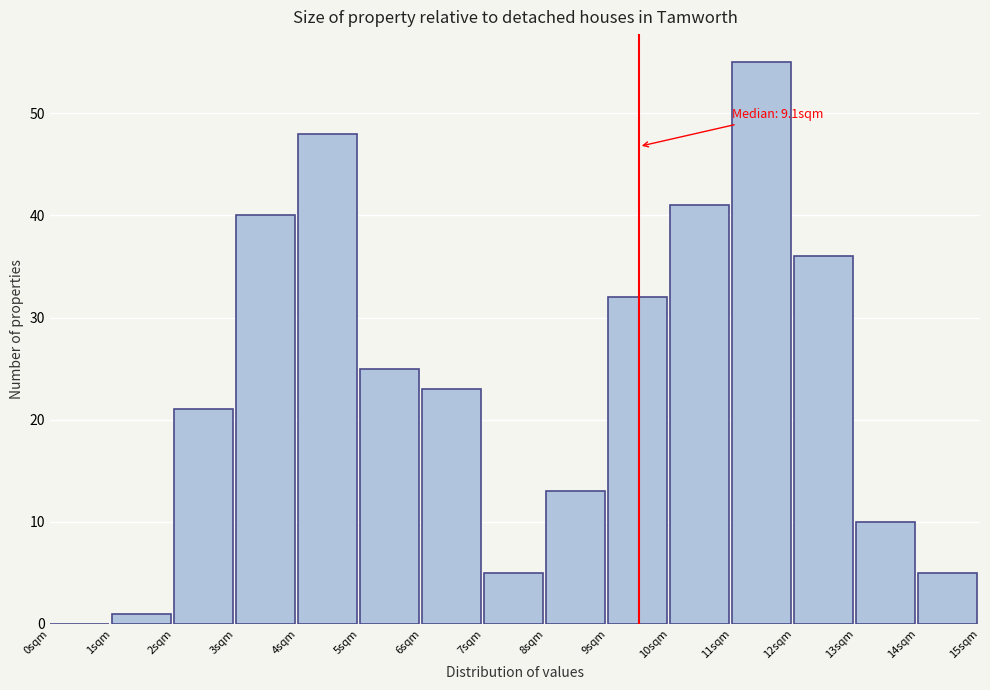

Which range on the x-axis has the tallest bar?

11 to 12